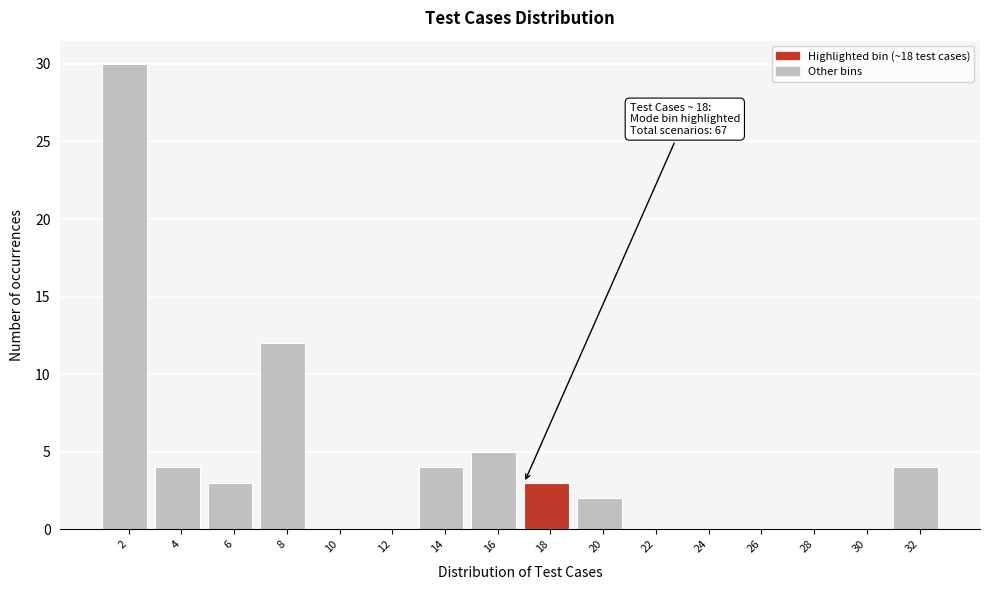

Reading left to right, extract all data points from this chart.

2=30	4=4	6=3	8=12	10=0	12=0	14=4	16=5	18=3	20=2	22=0	24=0	26=0	28=0	30=0	32=4